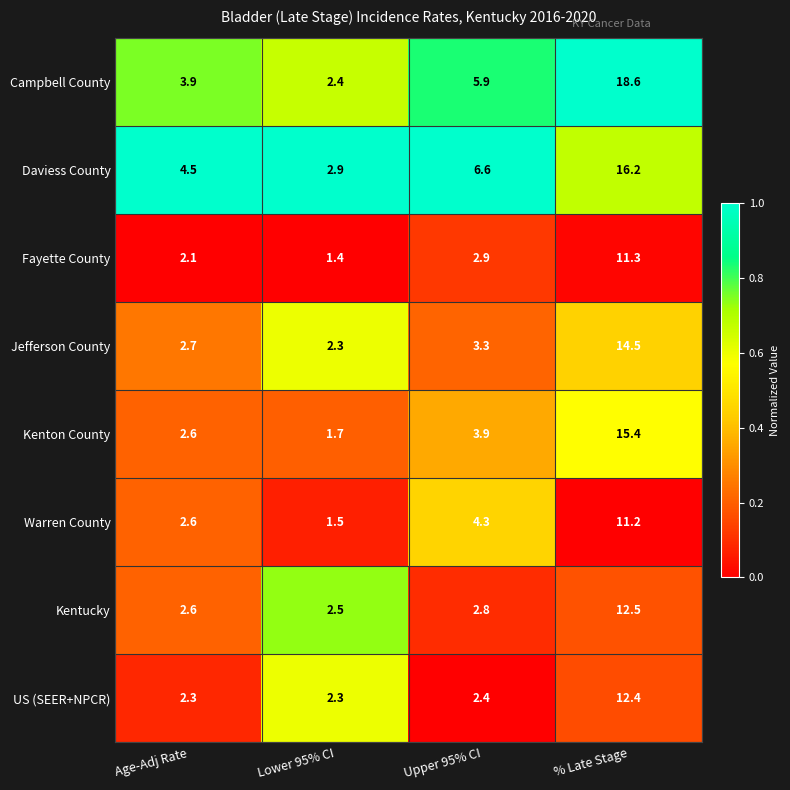

Count the number of data series in this chart.

8